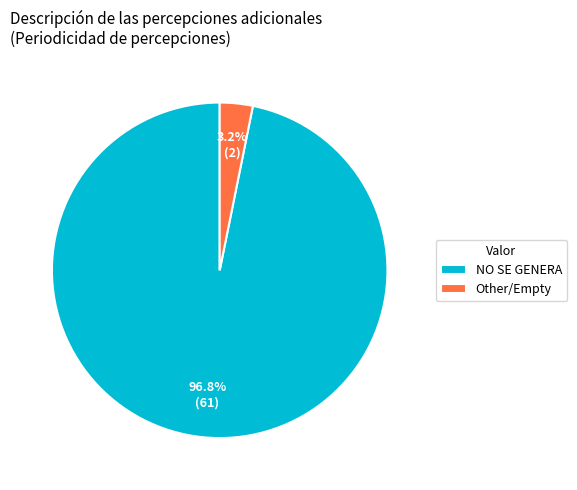

What percentage is NOT represented by Other?

96.8%